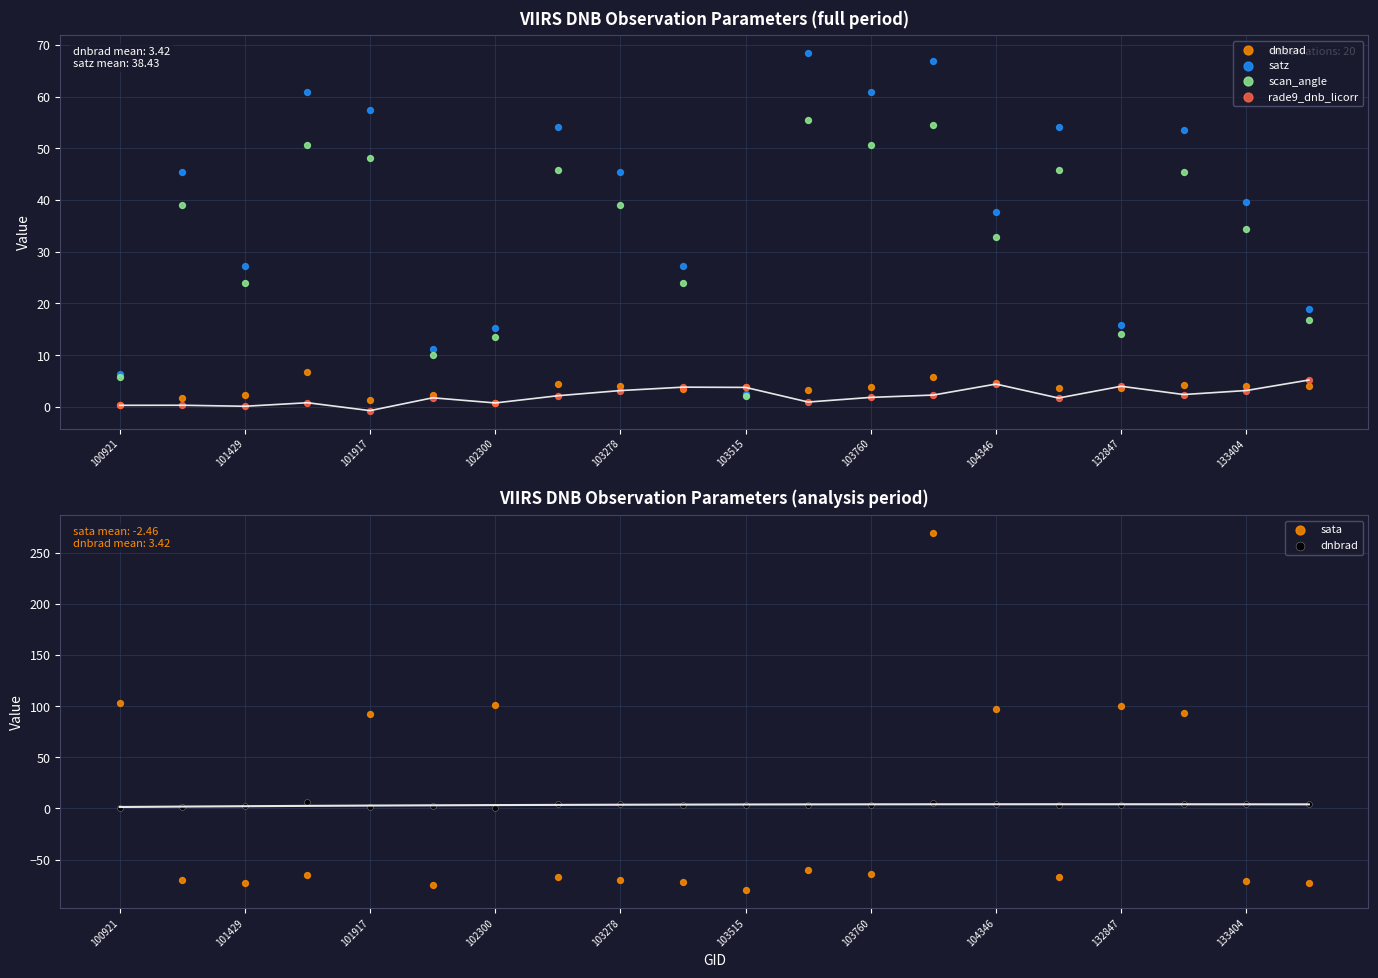

What is the total value across all series at 103760?

53.0